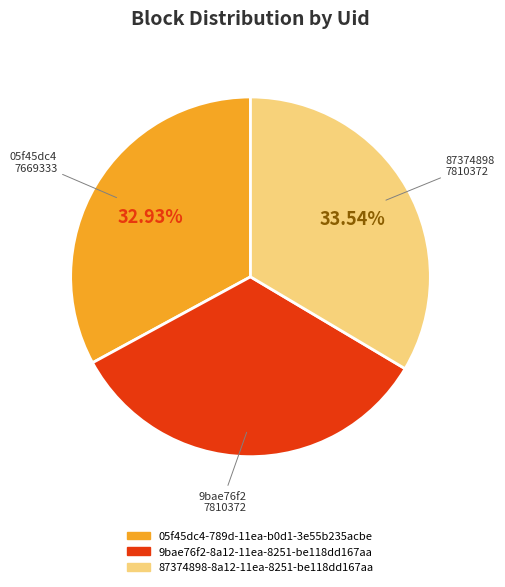

True or false: 05f45dc4-789d-11ea-b0d1-3e55b235acbe accounts for 40% of the total.

False